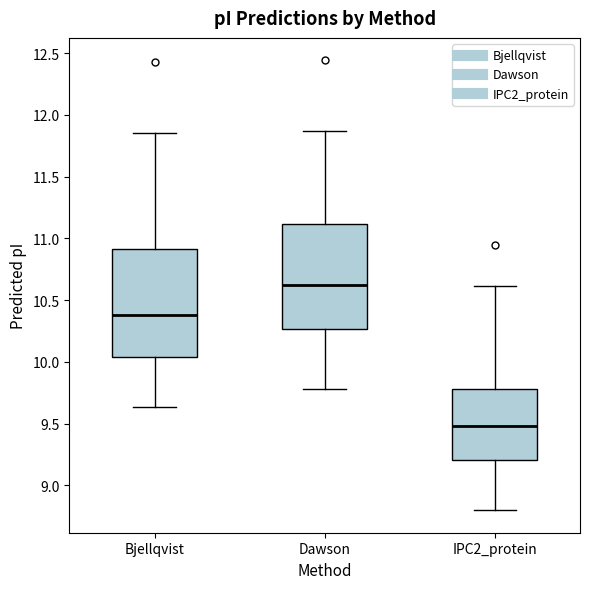

Where does the median line of the box for Dawson sit on the y-axis? The values are not printed on the chart, so give them approximately, as read against the axis.

10.60